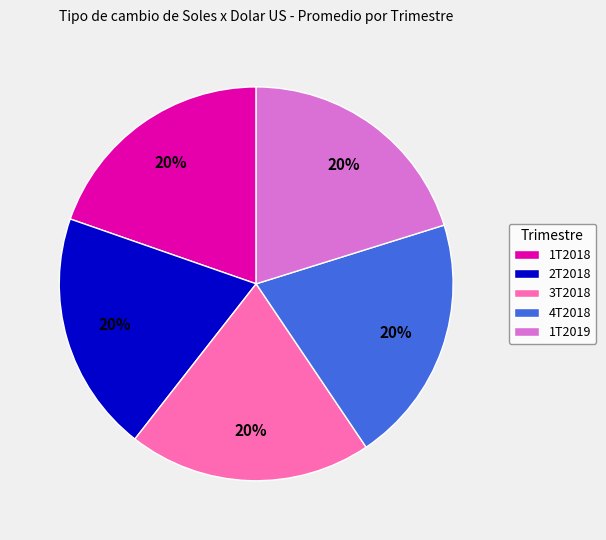

True or false: 1T2018 accounts for 20% of the total.

True